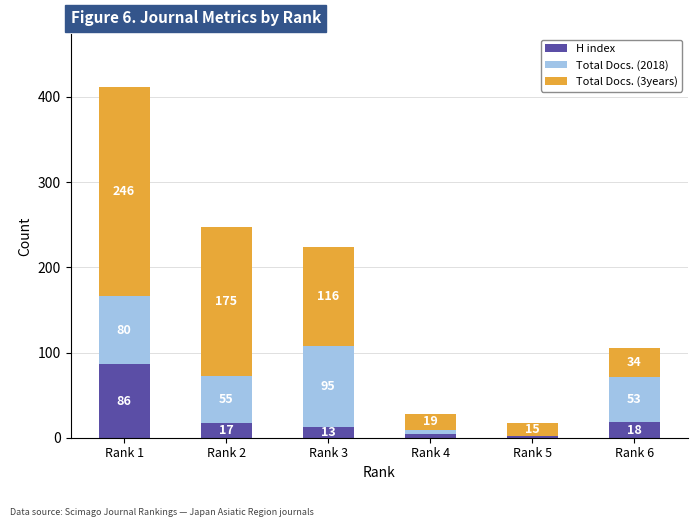

Reading right to left, list the values for the H index series.

Rank 6=18	Rank 5=2	Rank 4=4	Rank 3=13	Rank 2=17	Rank 1=86